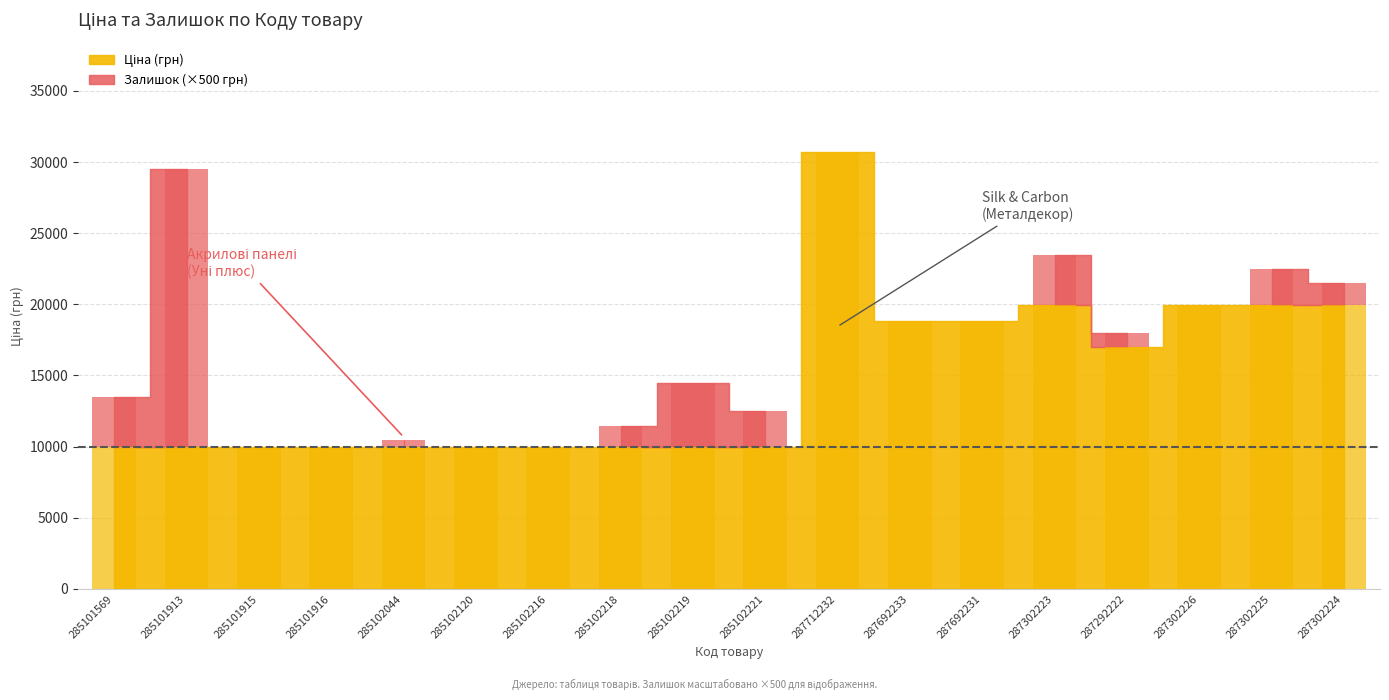

What is the label of the 9th bar from the left?

285102219